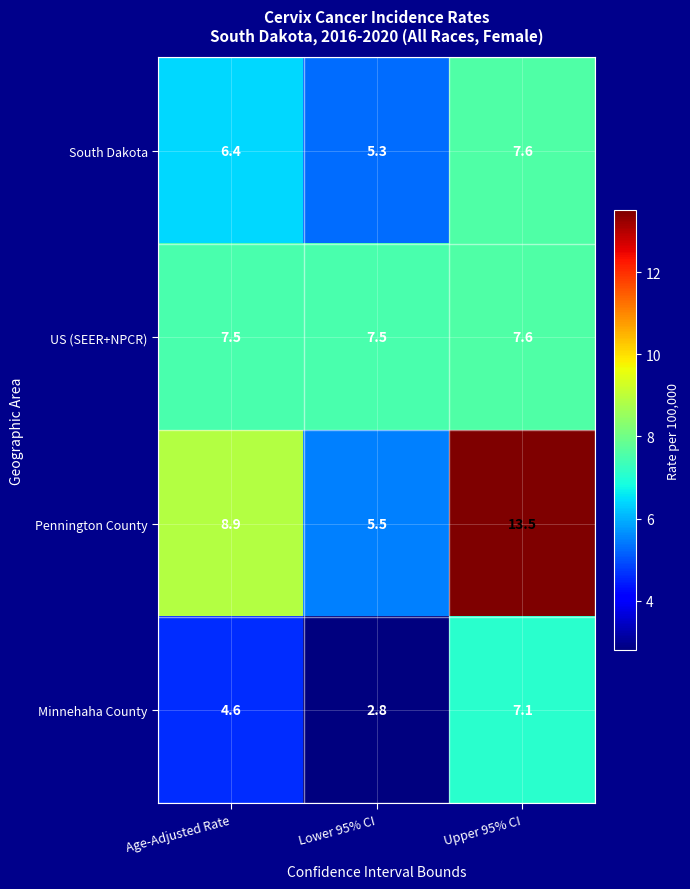

The value of Pennington County at Lower 95% CI is 5.5. True or false?

True